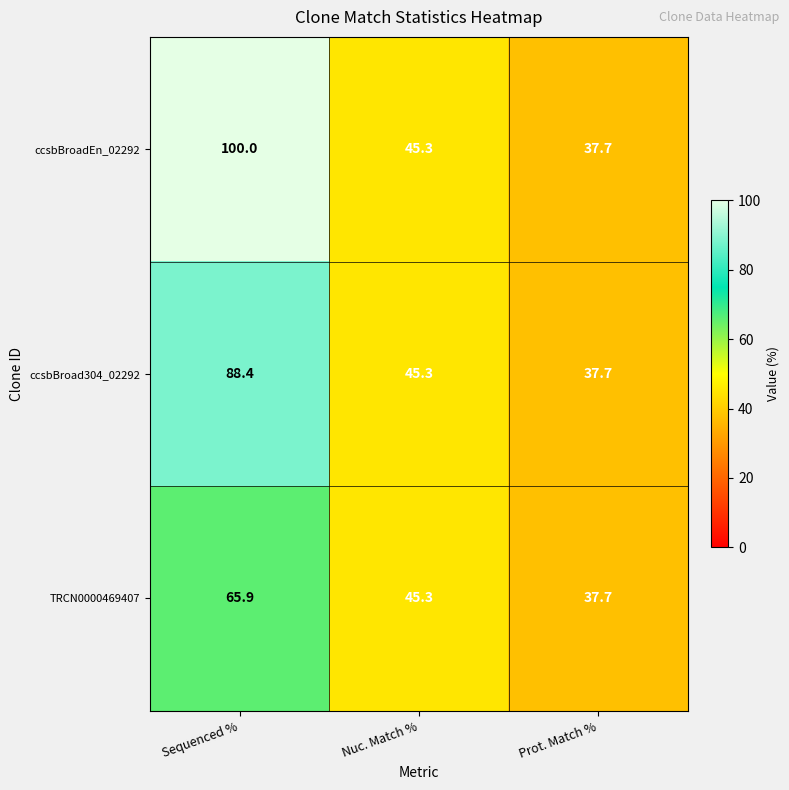

Reading left to right, extract all data points from this chart.

ccsbBroadEn_02292: 100.0	45.3	37.7
ccsbBroad304_02292: 88.4	45.3	37.7
TRCN0000469407: 65.9	45.3	37.7